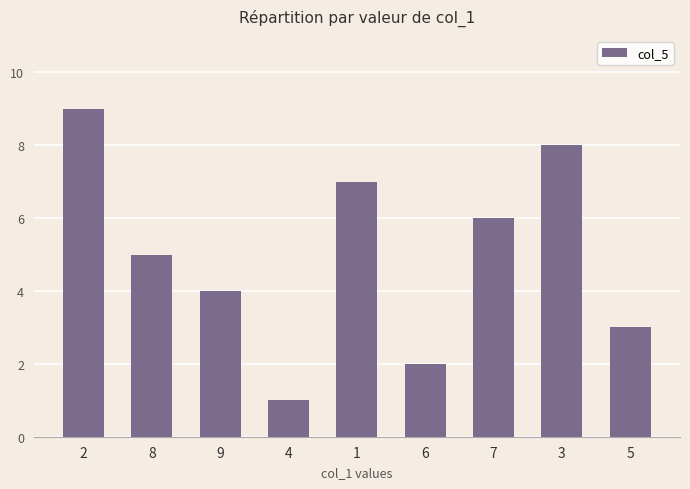

What is the difference between the maximum and minimum values?

8